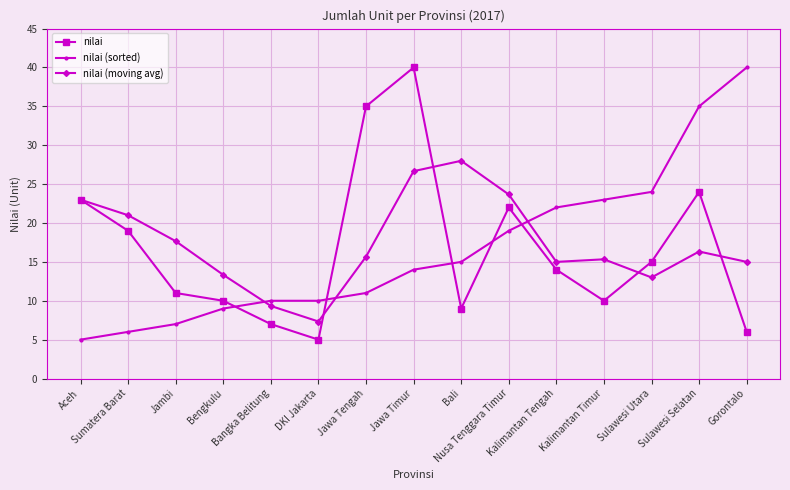

Which series has the largest total across all categories?

nilai (moving avg)